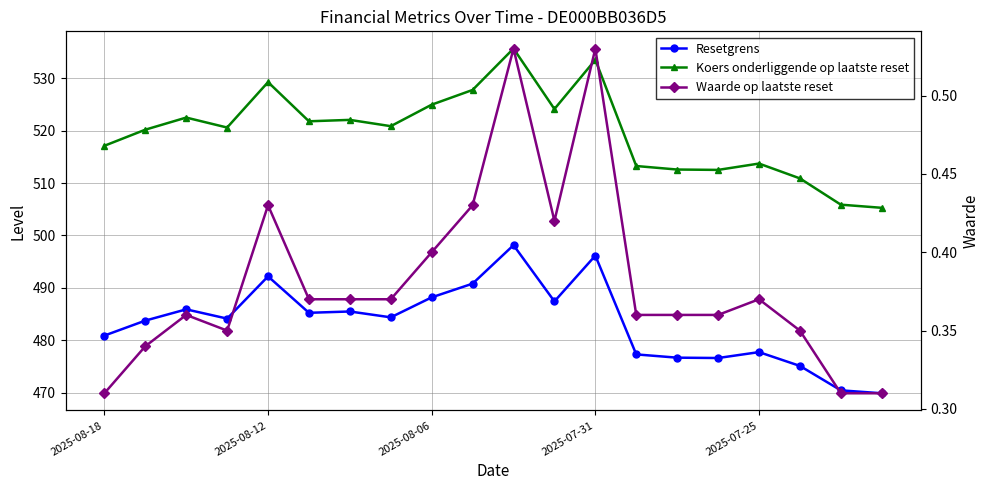

True or false: Resetgrens has more than 1 points higher than both neighbors.

True